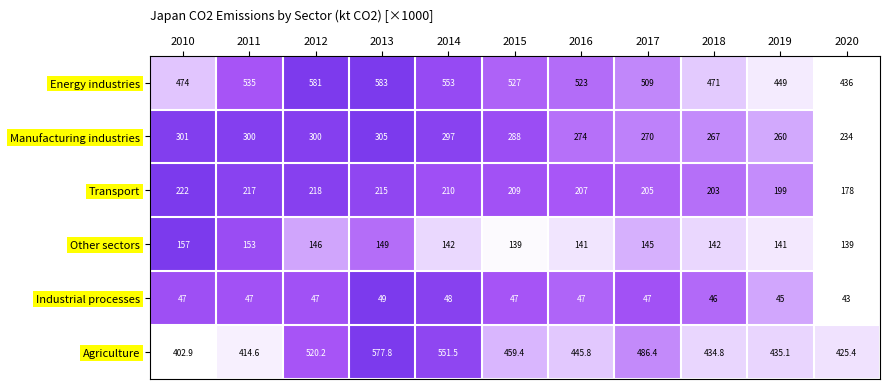

Count the number of categories in the chart.

11